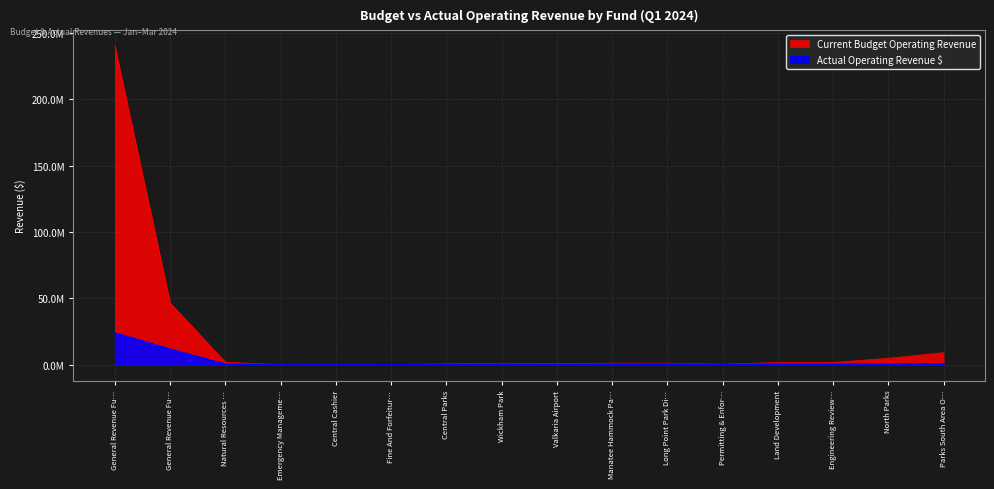

At which category does Actual Operating Revenue $ reach its first local peak?

Wickham Park